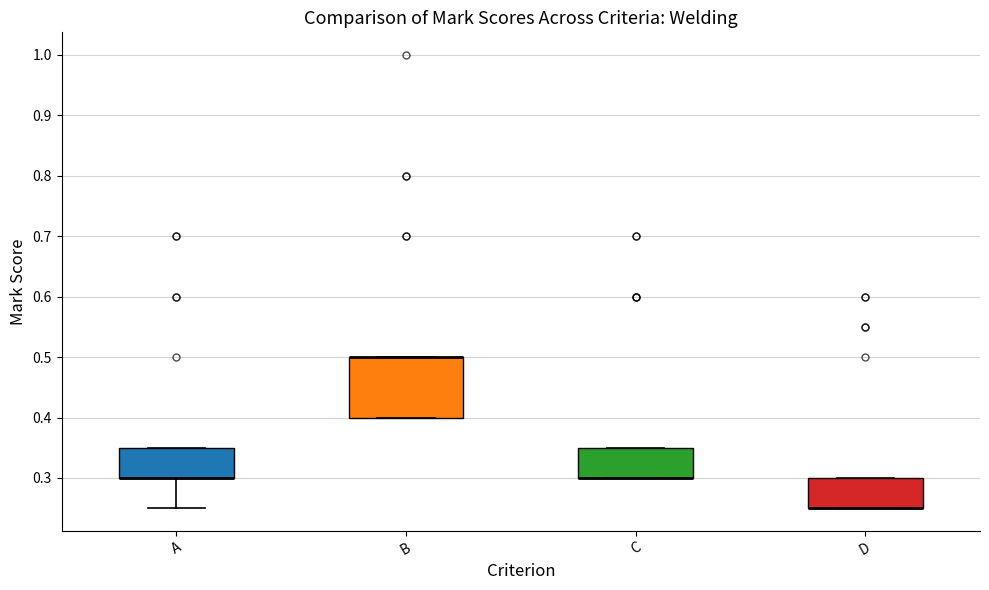

Reading left to right, read every box against the y-axis: the position of its median line, the range the box covers, and the ends of its whiskers. The values are not printed on the chart, so give them approximately, as read against the axis.

A: median 0.30 (drawn on the box's lower edge), box 0.30 to 0.35, whiskers 0.25 to 0.35
B: median 0.50 (drawn on the box's upper edge), box 0.40 to 0.50, whiskers 0.40 to 0.50
C: median 0.30 (drawn on the box's lower edge), box 0.30 to 0.35, whiskers 0.30 to 0.35
D: median 0.25 (drawn on the box's lower edge), box 0.25 to 0.30, whiskers 0.25 to 0.30